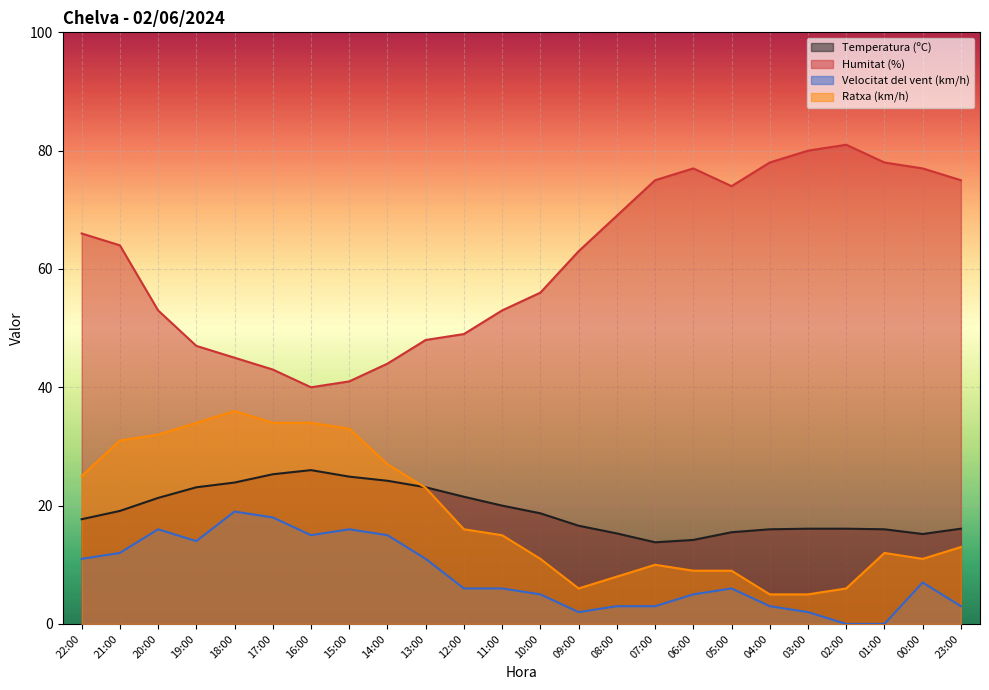

Is it true that Ratxa (km/h) equals 33.0 at 15:00?

True